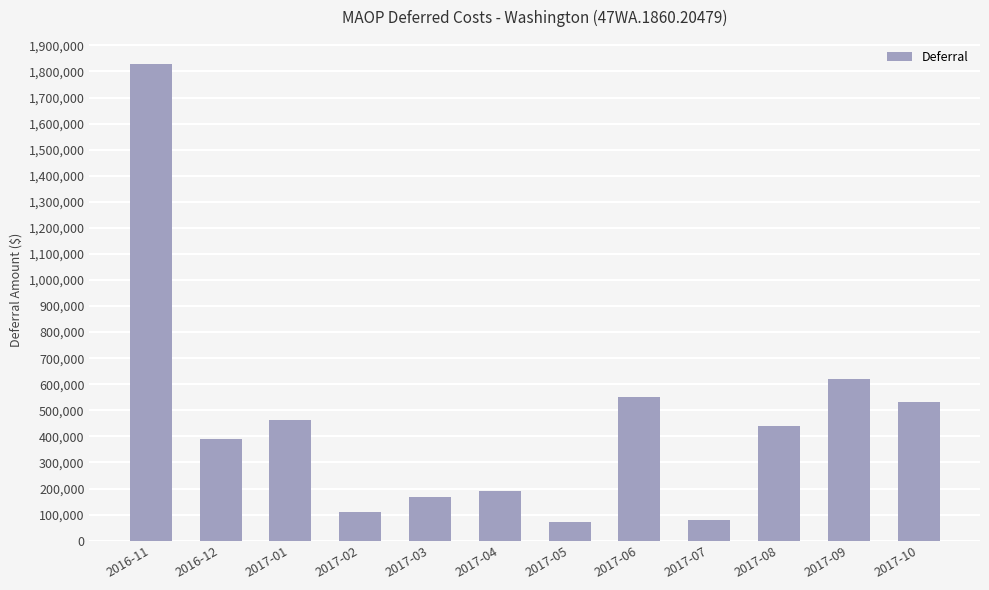

The value at 2016-11 is 1013986.0. True or false?

False